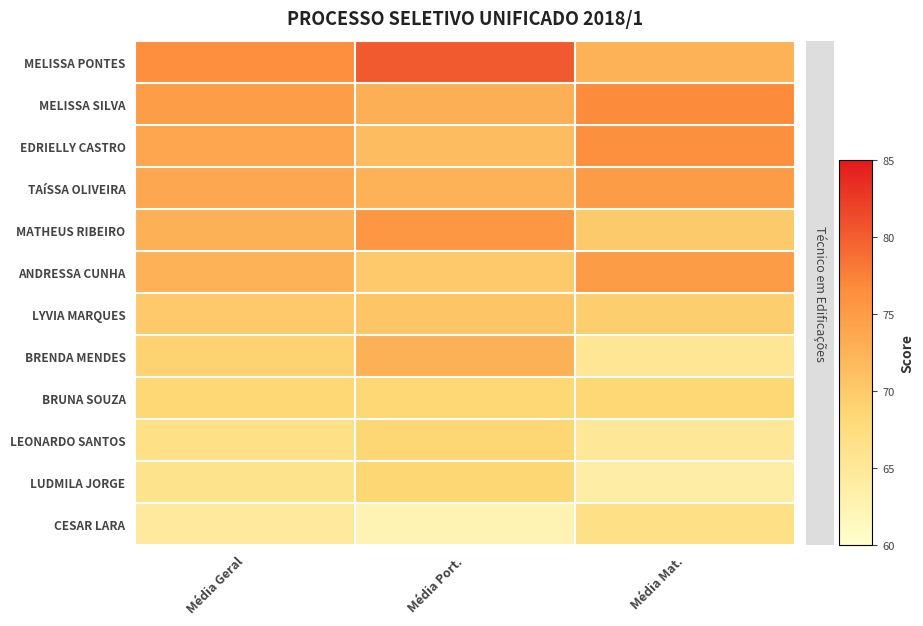

Reading left to right, list all the values displayed in this chart.

MELISSA PONTES: Média Geral=76.4	Média Port.=80.2	Média Mat.=72.5
MELISSA SILVA: Média Geral=74.8	Média Port.=72.8	Média Mat.=76.8
EDRIELLY CASTRO: Média Geral=73.9	Média Port.=71.5	Média Mat.=76.2
TAíSSA OLIVEIRA: Média Geral=73.8	Média Port.=72.5	Média Mat.=75.0
MATHEUS RIBEIRO: Média Geral=72.7	Média Port.=75.5	Média Mat.=69.9
ANDRESSA CUNHA: Média Geral=72.5	Média Port.=70.0	Média Mat.=75.0
LYVIA MARQUES: Média Geral=70.0	Média Port.=70.5	Média Mat.=69.5
BRENDA MENDES: Média Geral=69.0	Média Port.=72.6	Média Mat.=65.3
BRUNA SOUZA: Média Geral=68.5	Média Port.=68.5	Média Mat.=68.5
LEONARDO SANTOS: Média Geral=66.8	Média Port.=68.5	Média Mat.=65.0
LUDMILA JORGE: Média Geral=66.1	Média Port.=68.5	Média Mat.=63.8
CESAR LARA: Média Geral=64.6	Média Port.=62.5	Média Mat.=66.8